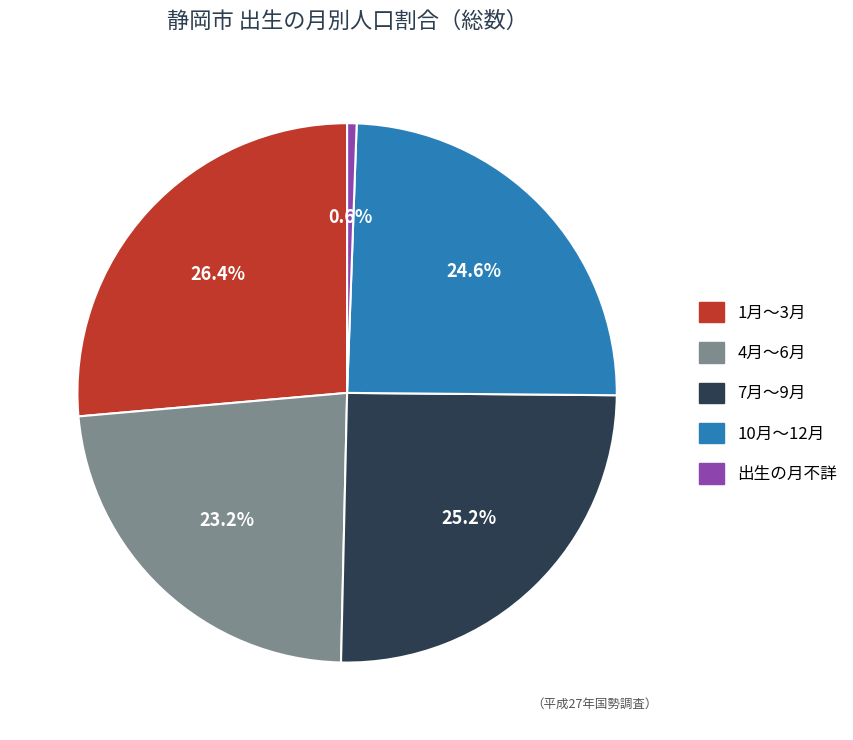

How many segments does this pie chart have?

5